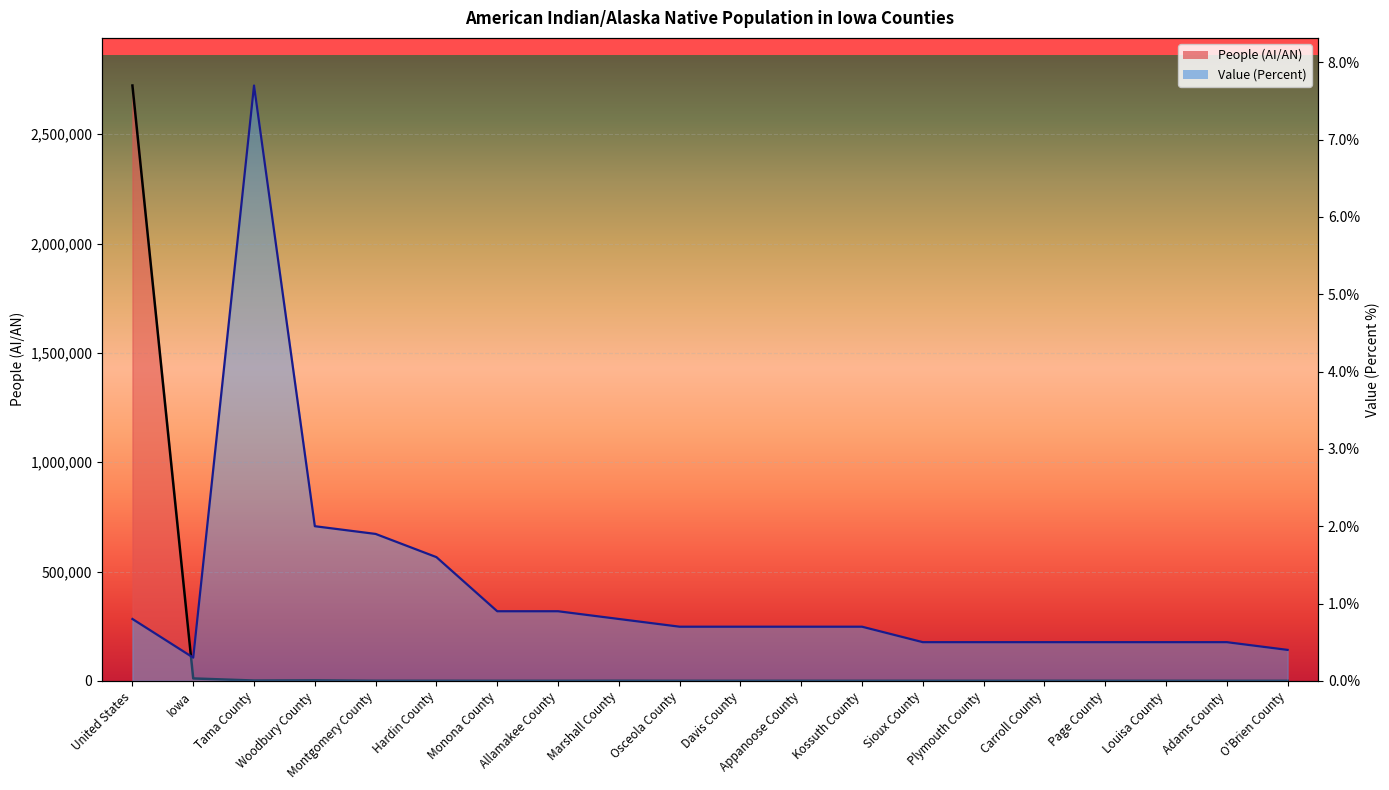

What is the average value of the People (AI/AN) series?

136944.0